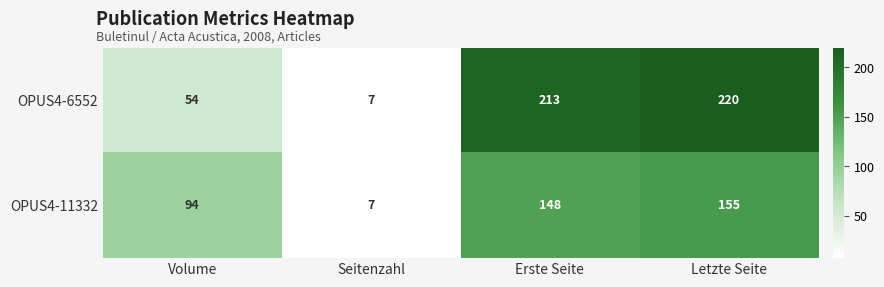

Reading left to right, what are all the values shown in this chart?

OPUS4-6552: Volume=54	Seitenzahl=7	Erste Seite=213	Letzte Seite=220
OPUS4-11332: Volume=94	Seitenzahl=7	Erste Seite=148	Letzte Seite=155